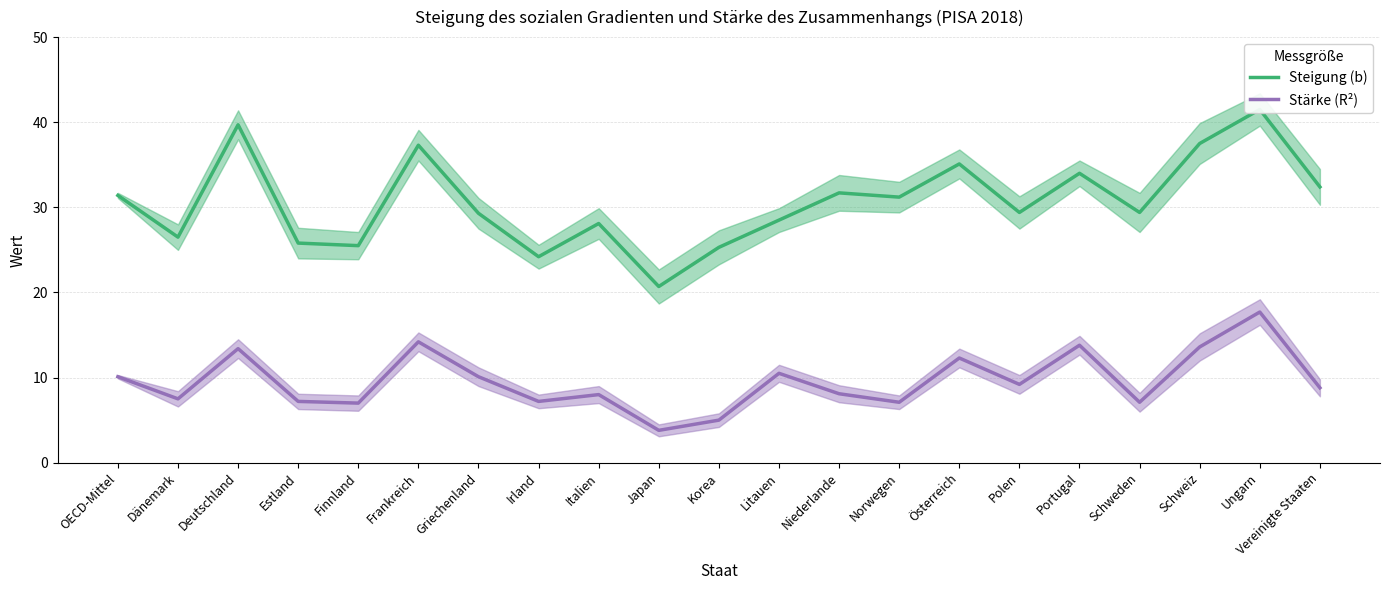

What are all the series names shown in the legend?

Steigung (b), Stärke (R²)